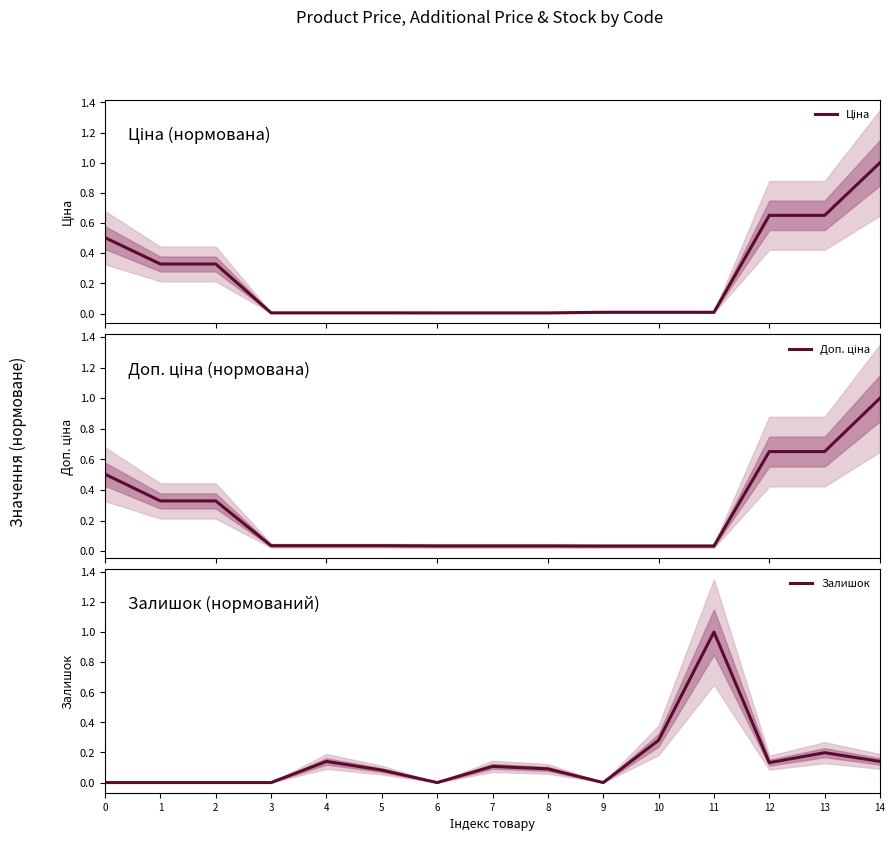

Which category has the lowest value in the Доп. ціна series?

9